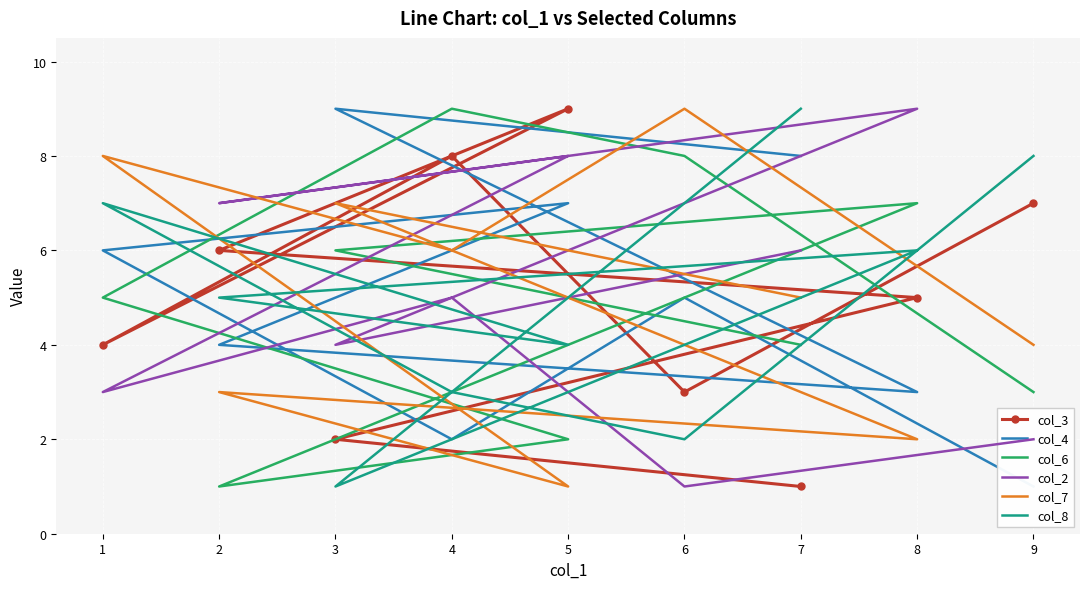

How many series are shown in this chart?

6